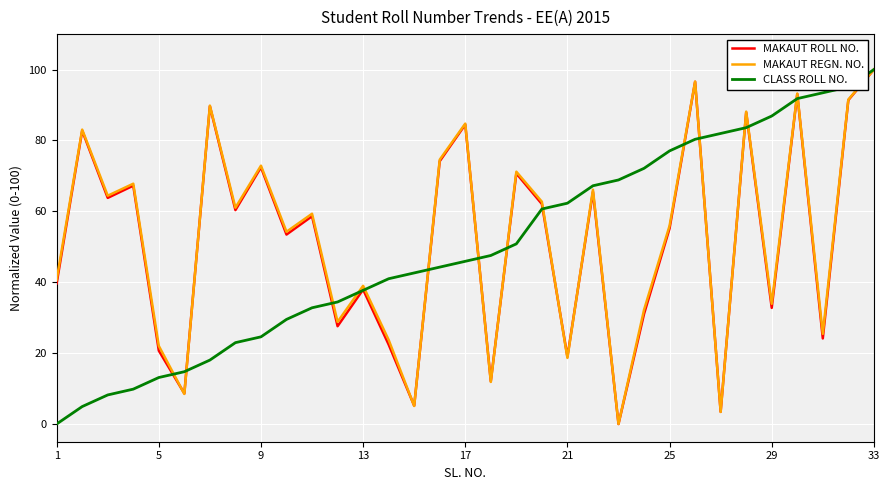

What are all the series names shown in the legend?

MAKAUT ROLL NO., MAKAUT REGN. NO., CLASS ROLL NO.